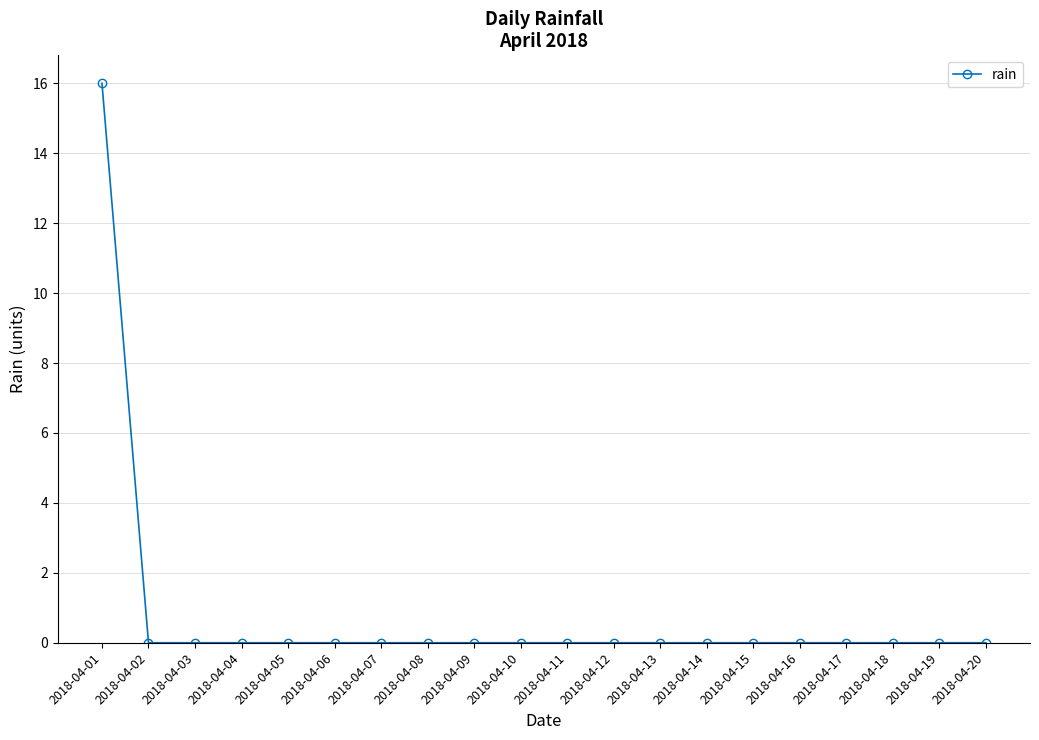

How many lines are shown in the chart?

1